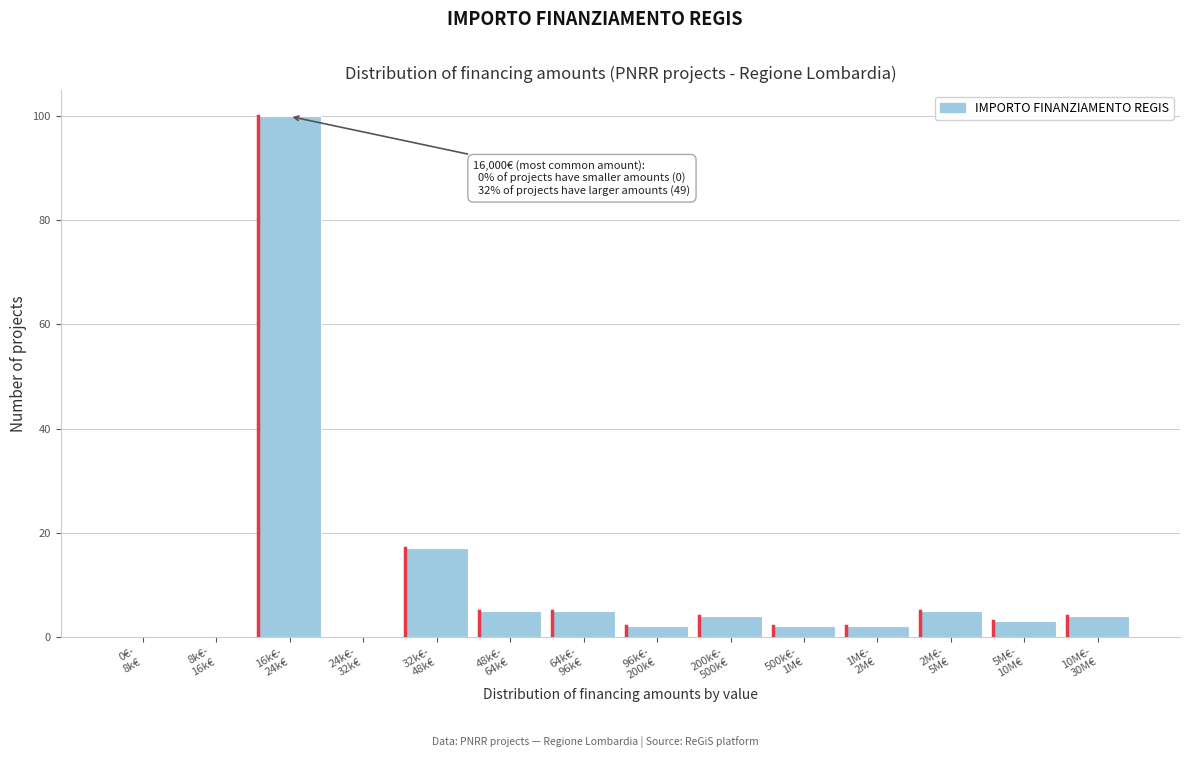

What is the maximum value shown in the chart?

100